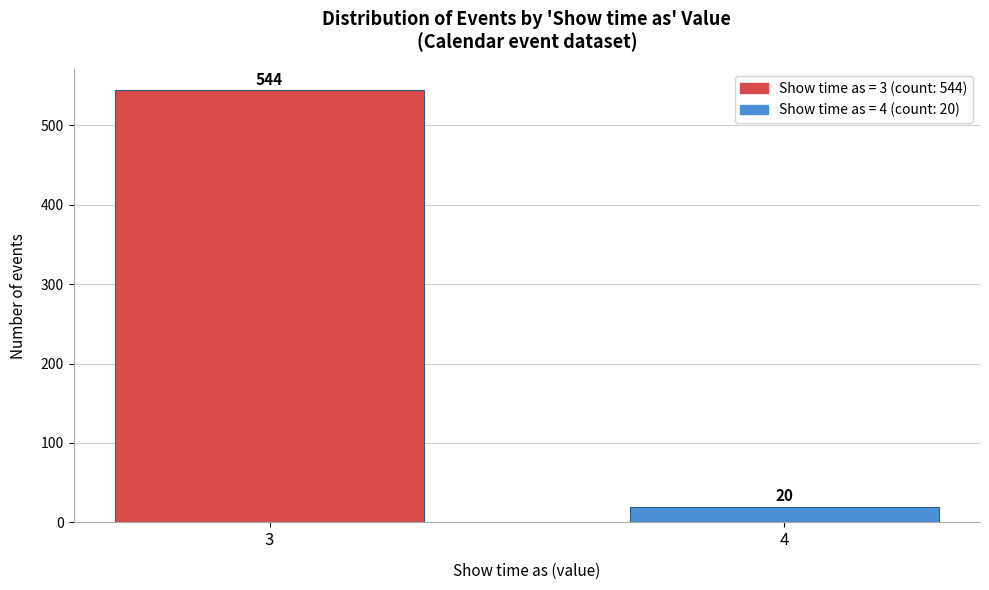

Reading right to left, what are all the values shown in this chart?

4=20	3=544